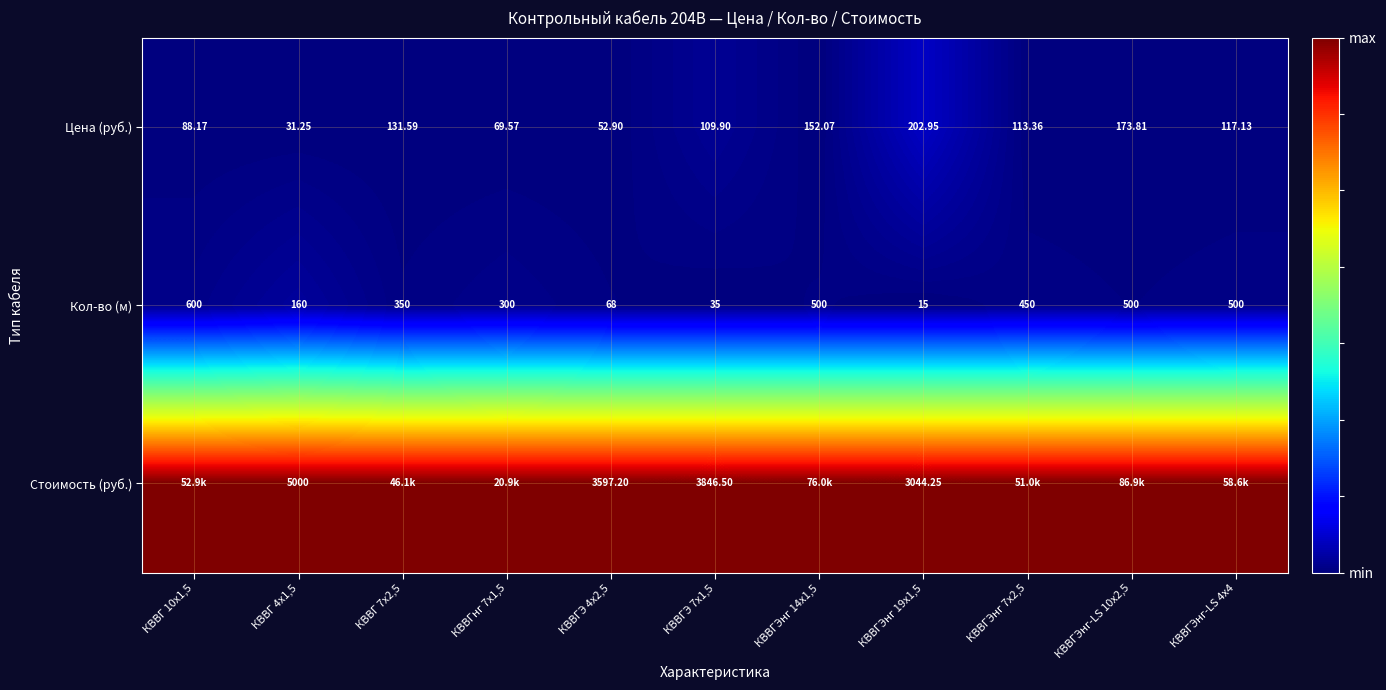

Which has a higher value, КВВГ 7х2,5 or КВВГнг 7х1,5?

КВВГ 7х2,5